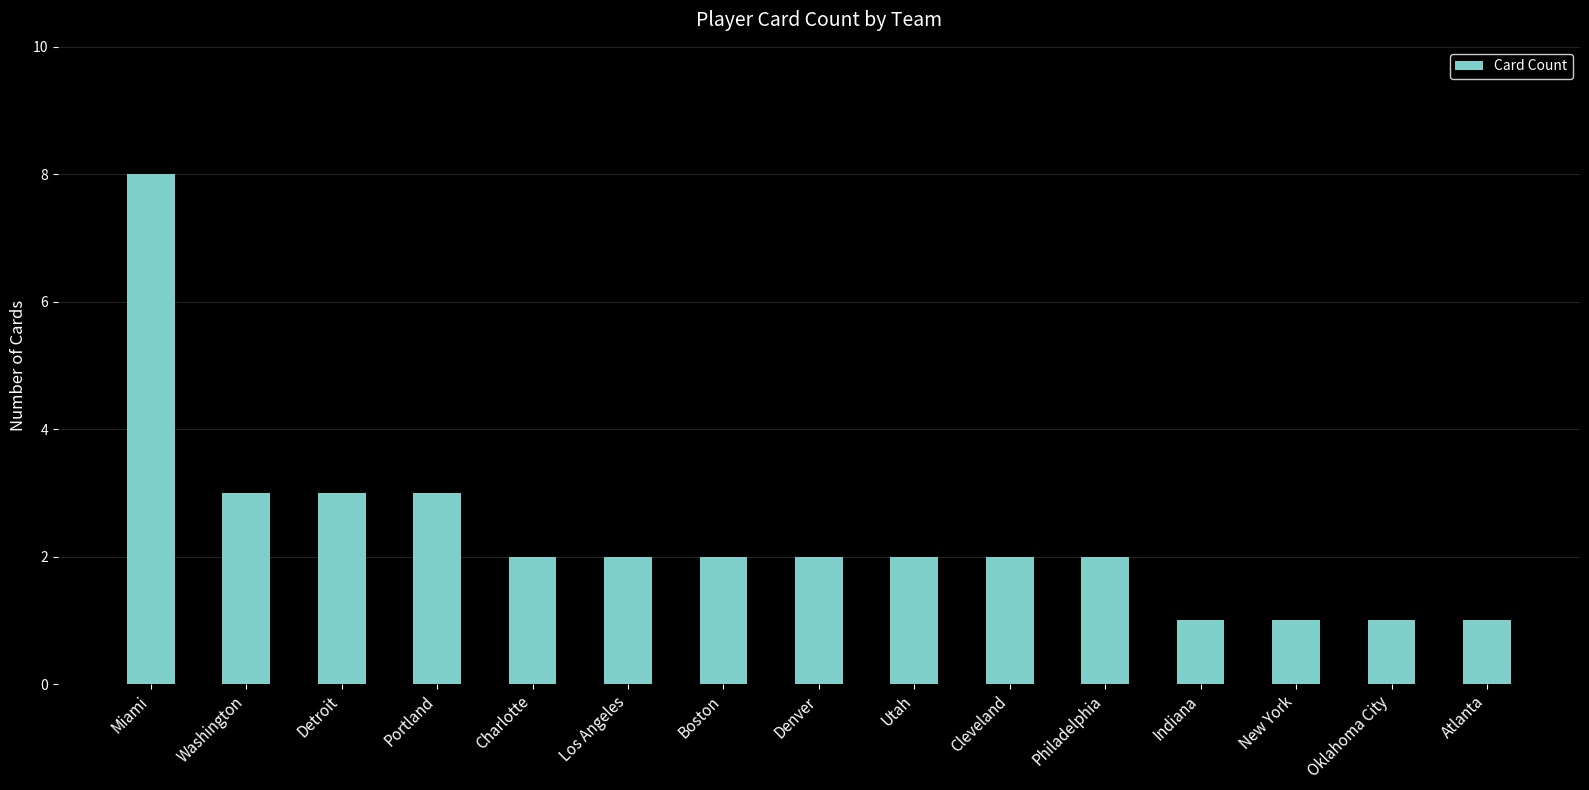

What position from the right is Oklahoma City?

2